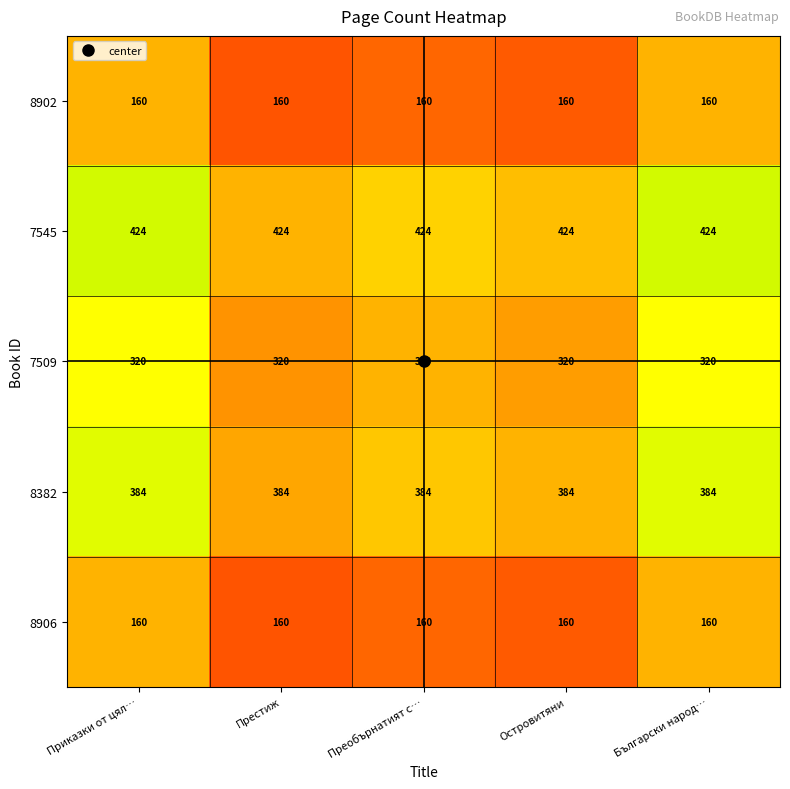

The 8902 series shows 160 at Преобърнатият с…. True or false?

True